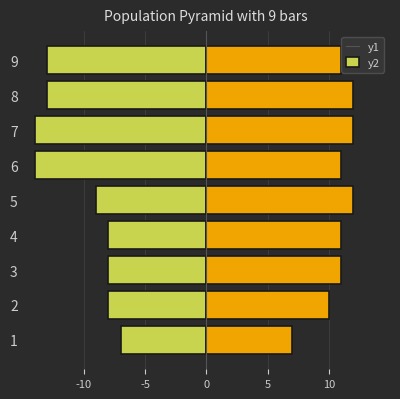

Reading left to right, extract all data points from this chart.

四.1(15分): -7	-8	-8	-8	-9	-14	-14	-13	-13
五.1(15分): 7	10	11	11	12	11	12	12	11